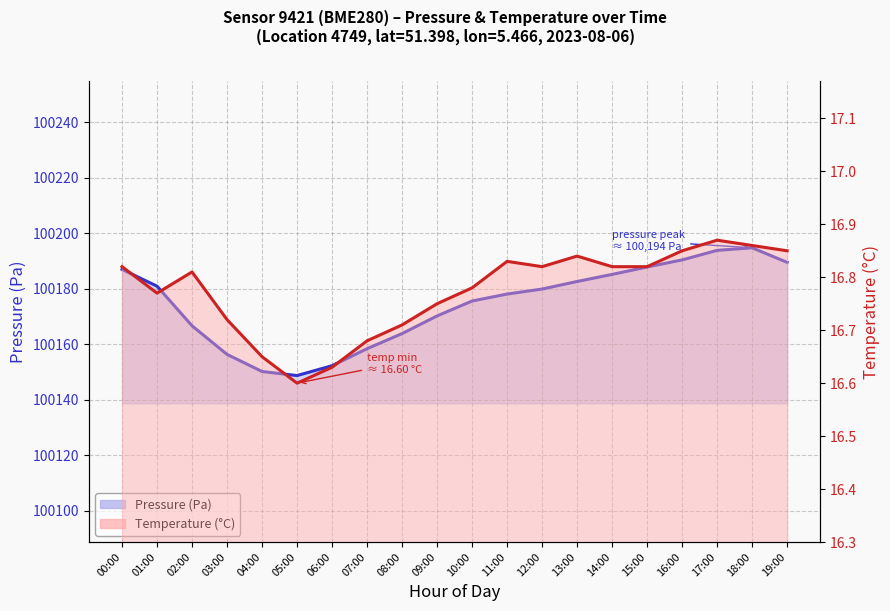

Reading left to right, what are all the values shown in this chart?

pressure (line): 00:00=100187.0	01:00=100181.0	02:00=100166.7	03:00=100156.4	04:00=100150.2	05:00=100148.8	06:00=100152.3	07:00=100158.4	08:00=100163.9	09:00=100170.2	10:00=100175.6	11:00=100178.1	12:00=100179.9	13:00=100182.7	14:00=100185.2	15:00=100187.9	16:00=100190.4	17:00=100193.9	18:00=100194.8	19:00=100189.6
temperature (line): 00:00=16.8	01:00=16.8	02:00=16.8	03:00=16.7	04:00=16.6	05:00=16.6	06:00=16.6	07:00=16.7	08:00=16.7	09:00=16.8	10:00=16.8	11:00=16.8	12:00=16.8	13:00=16.8	14:00=16.8	15:00=16.8	16:00=16.9	17:00=16.9	18:00=16.9	19:00=16.9